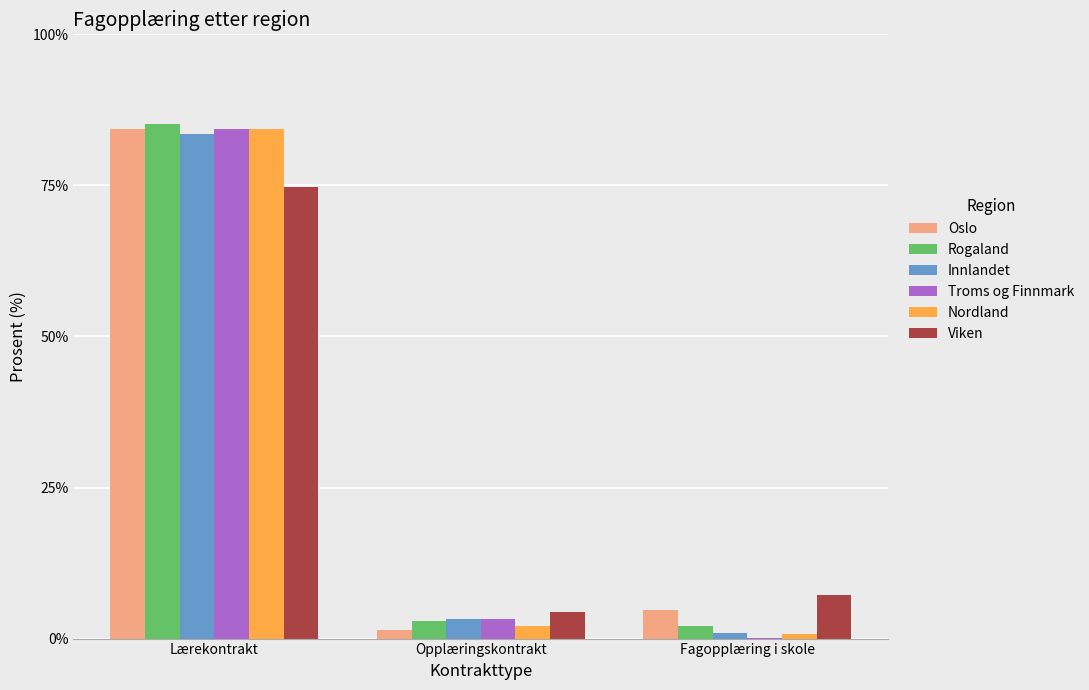

How many groups of bars are there?

3